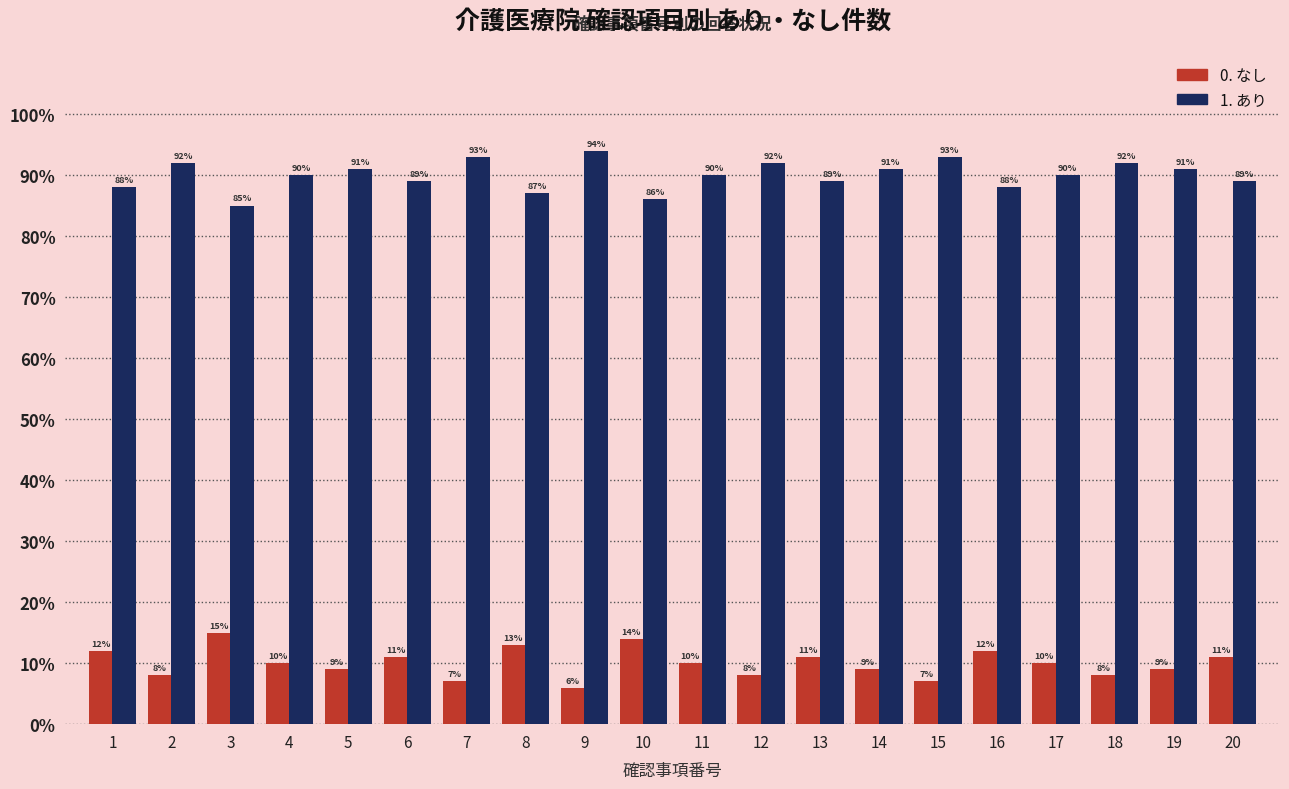

Read the 1. あり value at 4.

90